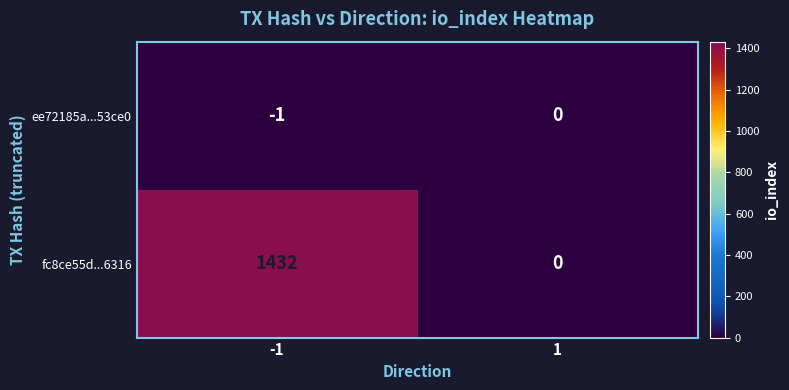

What is the maximum value shown in the chart?

1432